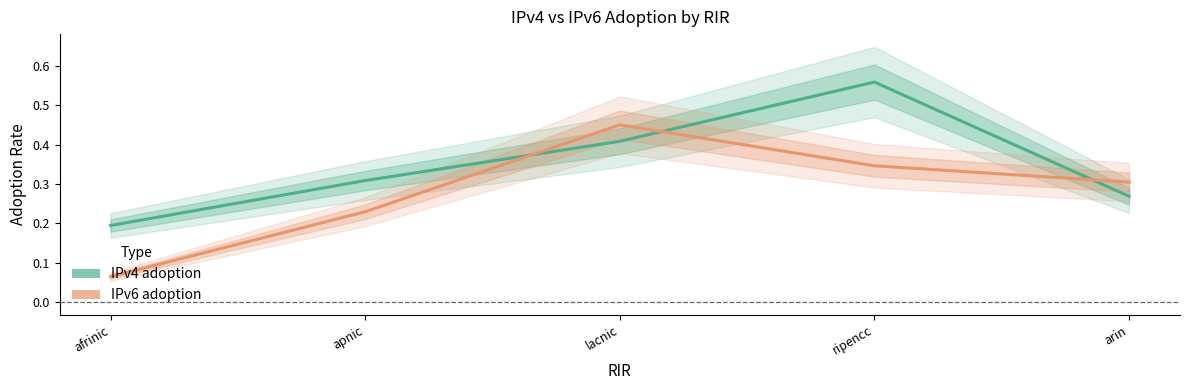

How many categories are shown in the chart?

5